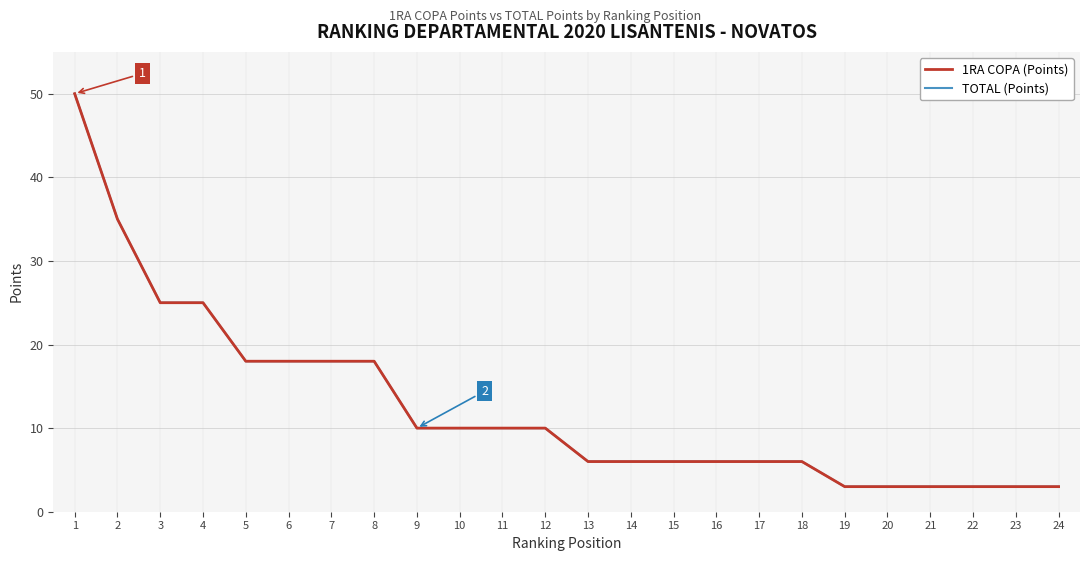

True or false: 1RA COPA (Points) and TOTAL (Points) intersect in this chart.

False